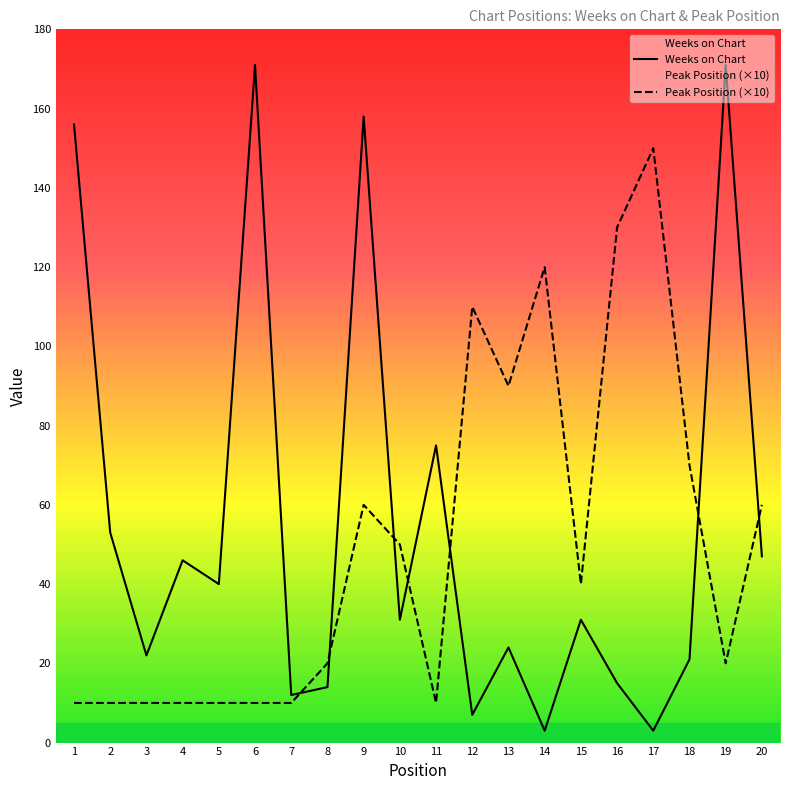

At which label is Peak Position (×10) closest to 80?

13